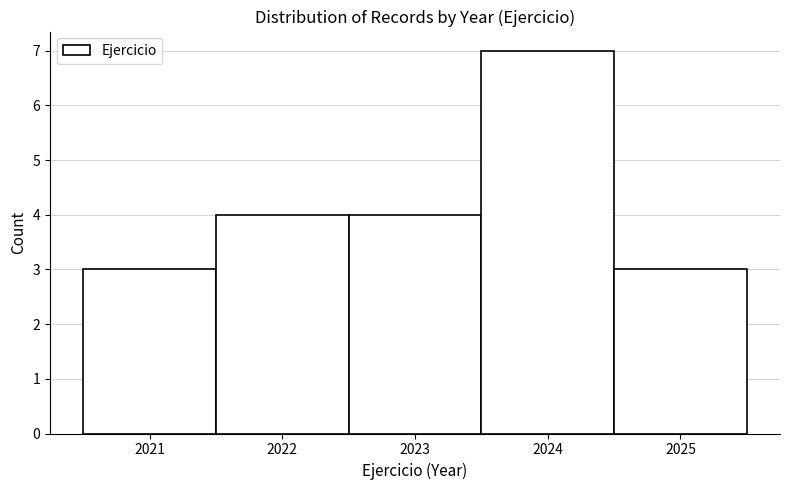

Which range on the x-axis has the tallest bar?

2023.5 to 2024.5